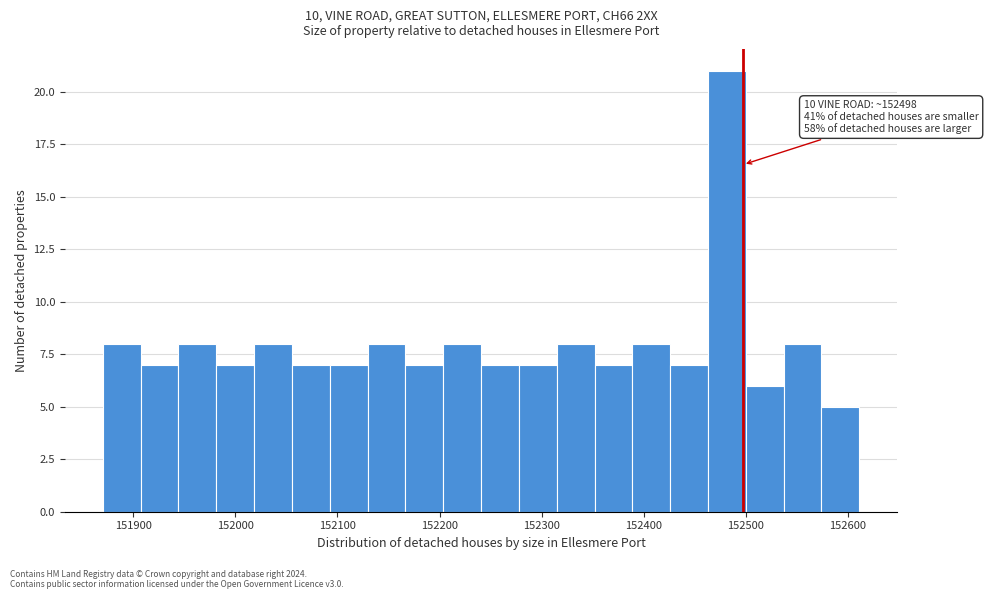

Read against the x-axis, roughly where is the centre of the tallest bar?

152480